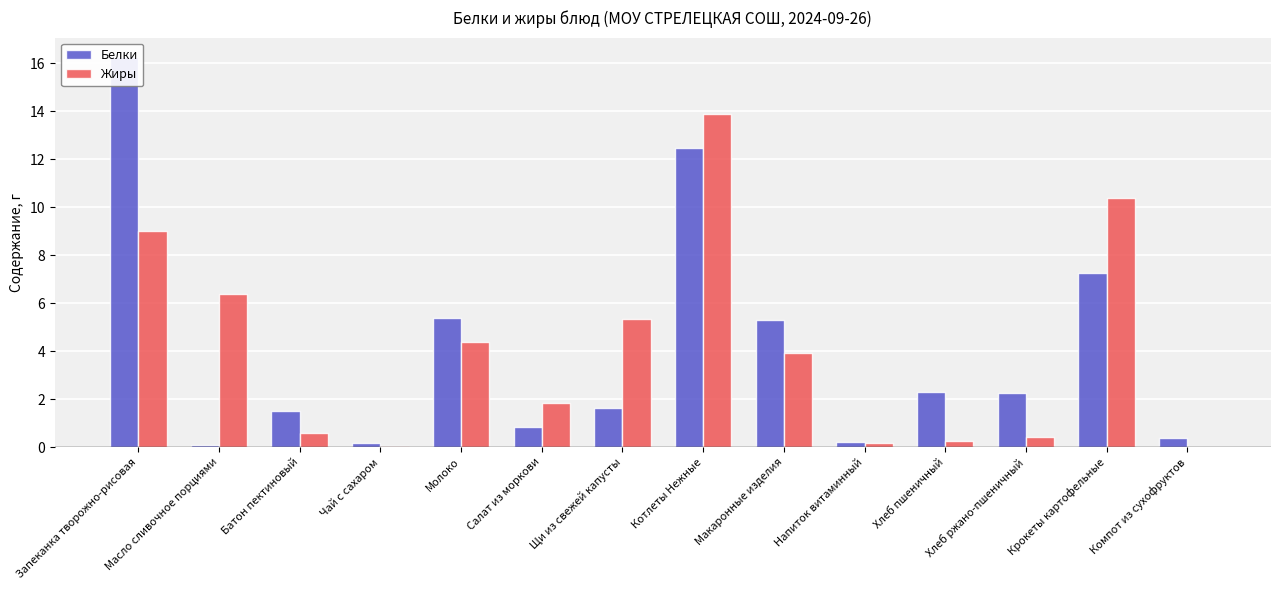

Reading left to right, extract all data points from this chart.

Белки: Запеканка творожно-рисовая=16.2	Масло сливочное порциями=0.1	Батон пектиновый=1.5	Чай с сахаром=0.2	Молоко=5.4	Салат из моркови=0.8	Щи из свежей капусты=1.6	Котлеты Нежные=12.5	Макаронные изделия=5.3	Напиток витаминный=0.2	Хлеб пшеничный=2.3	Хлеб ржано-пшеничный=2.2	Крокеты картофельные=7.2	Компот из сухофруктов=0.4
Жиры: Запеканка творожно-рисовая=9.0	Масло сливочное порциями=6.4	Батон пектиновый=0.6	Чай с сахаром=0.0	Молоко=4.4	Салат из моркови=1.8	Щи из свежей капусты=5.3	Котлеты Нежные=13.9	Макаронные изделия=3.9	Напиток витаминный=0.2	Хлеб пшеничный=0.2	Хлеб ржано-пшеничный=0.4	Крокеты картофельные=10.4	Компот из сухофруктов=0.0